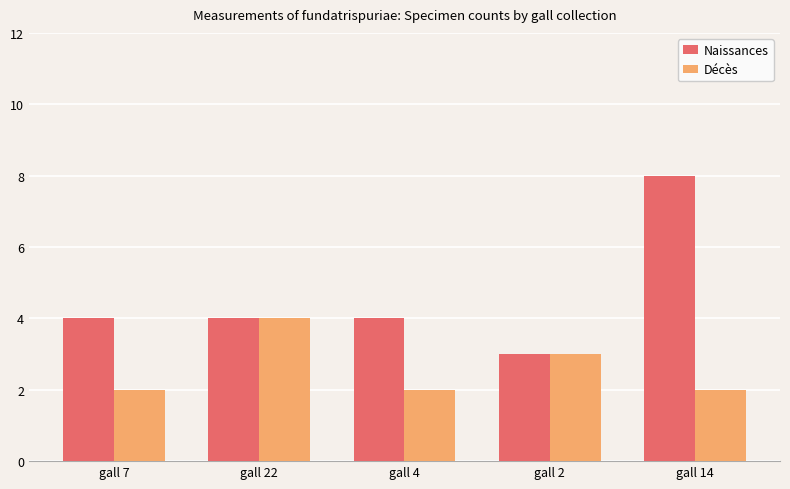

The value of Naissances at gall 14 is 8. True or false?

True